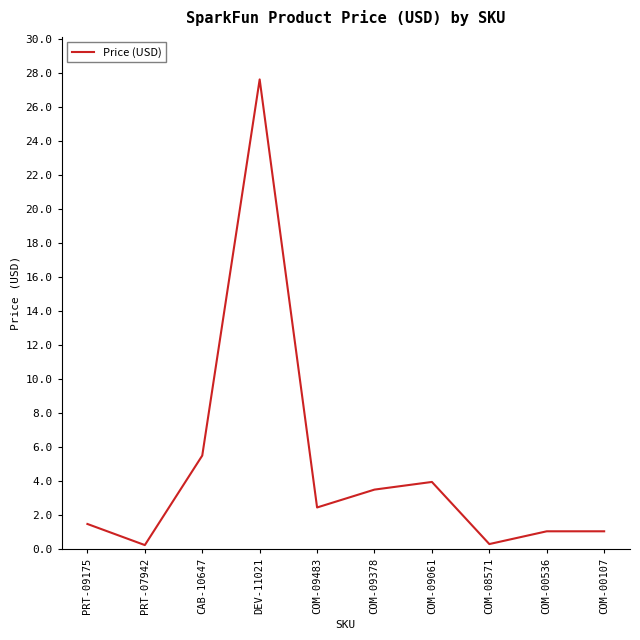

At which category does the chart reach its peak across all series?

DEV-11021